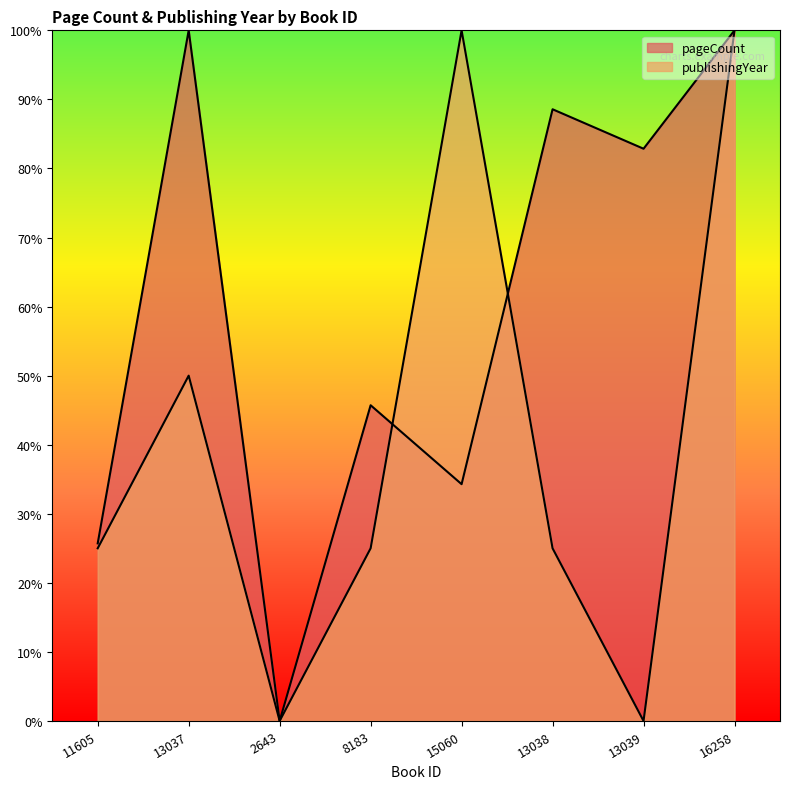

Reading left to right, extract all data points from this chart.

pageCount: 25.7	100.0	0.0	45.7	34.3	88.6	82.9	100.0
publishingYear: 25.0	50.0	0.0	25.0	100.0	25.0	0.0	100.0